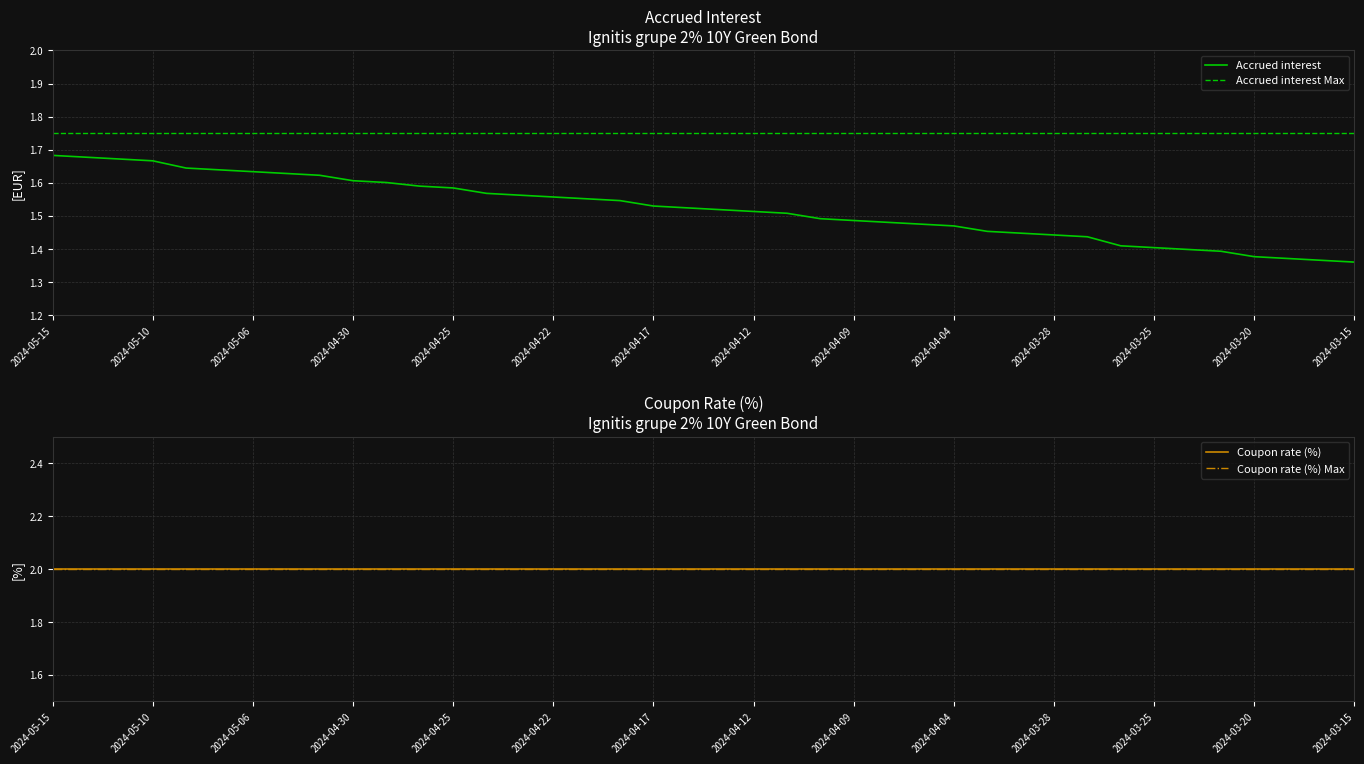

Which series has the largest total across all categories?

Coupon rate (%)